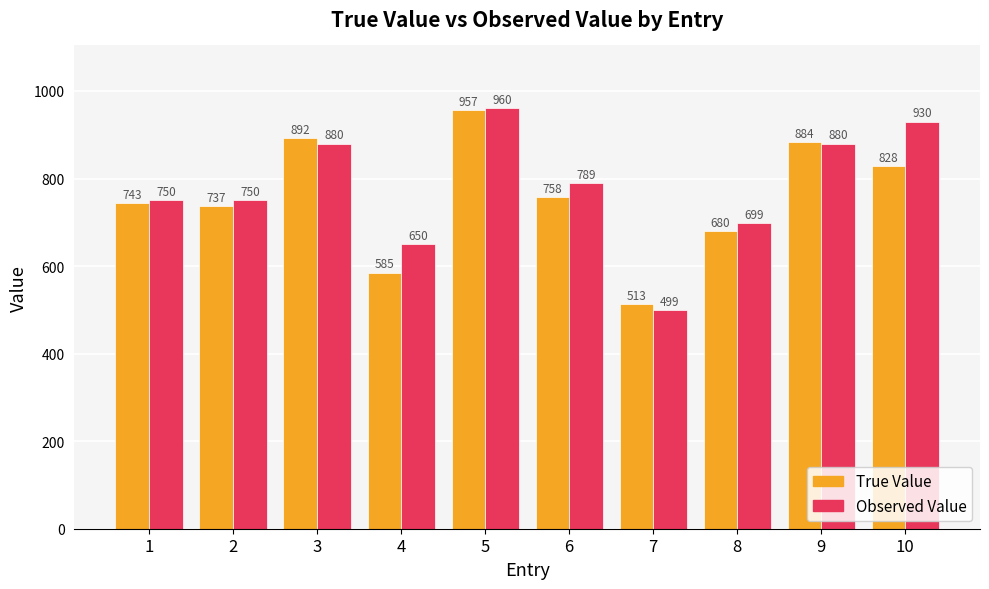

Which category has the highest value across all series?

5